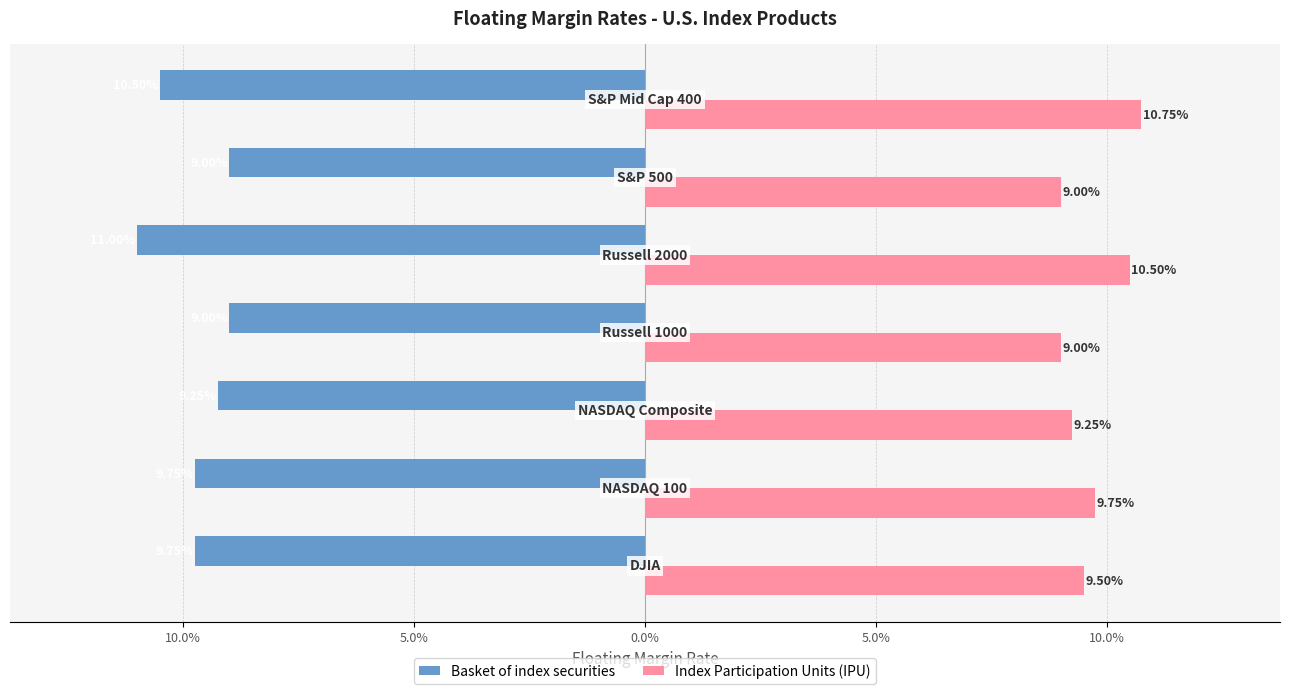

Reading left to right, extract all data points from this chart.

Basket of index securities: -0.1	-0.1	-0.1	-0.1	-0.1	-0.1	-0.1
Index Participation Units (IPU): 0.1	0.1	0.1	0.1	0.1	0.1	0.1